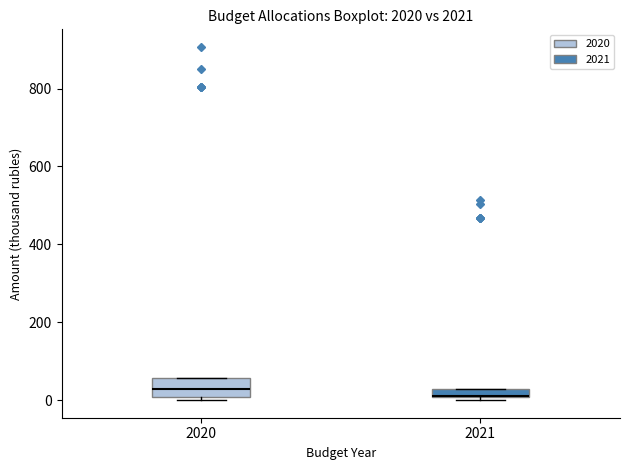

Which box is the tallest, from its lower edge to its upper edge?

2020